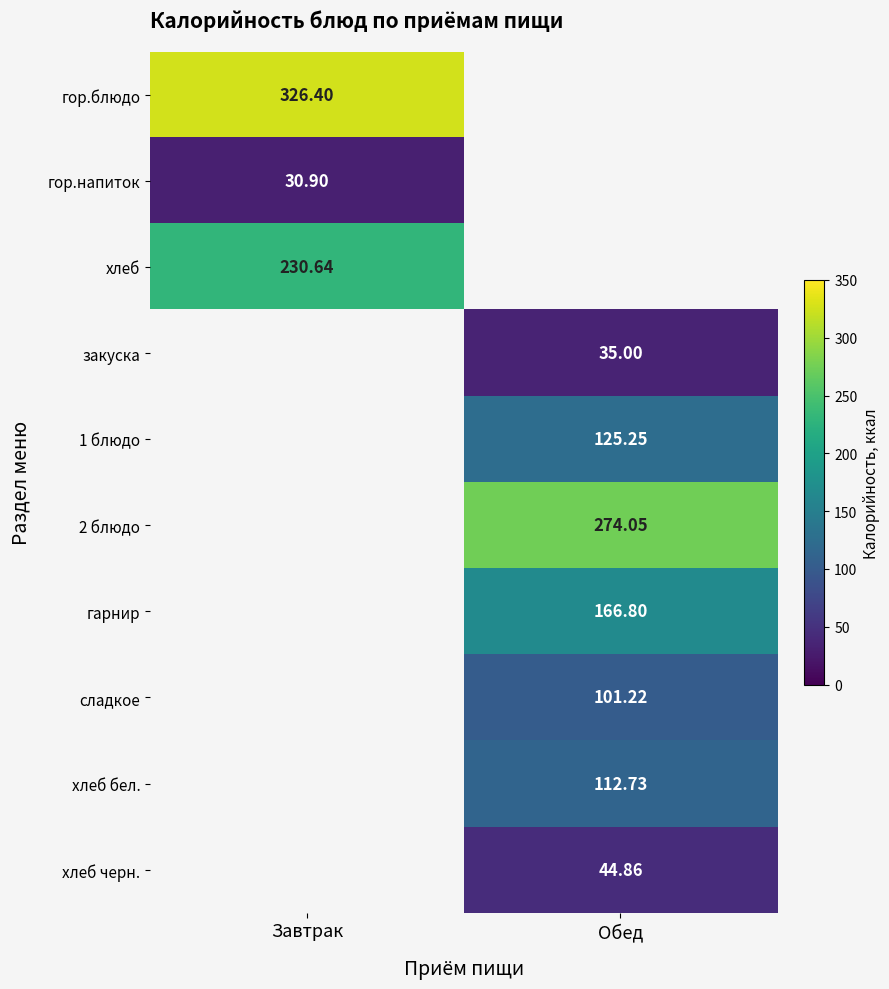

What is the smallest value displayed?

30.9